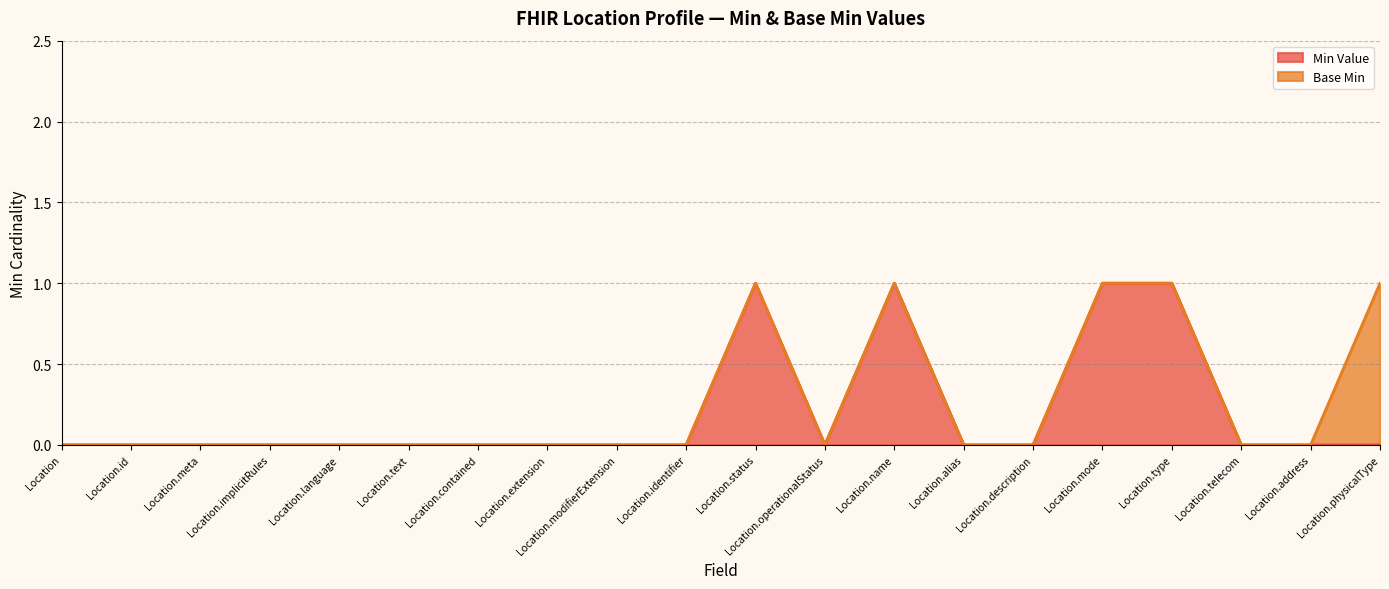

Reading left to right, list all the values displayed in this chart.

Location=0	Location.id=0	Location.meta=0	Location.implicitRules=0	Location.language=0	Location.text=0	Location.contained=0	Location.extension=0	Location.modifierExtension=0	Location.identifier=0	Location.status=1	Location.operationalStatus=0	Location.name=1	Location.alias=0	Location.description=0	Location.mode=1	Location.type=1	Location.telecom=0	Location.address=0	Location.physicalType=0